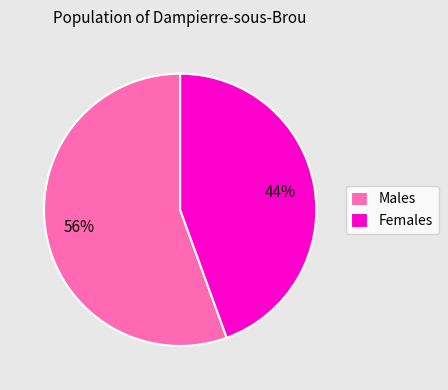

Rank the categories by value from lowest to highest.

Females, Males